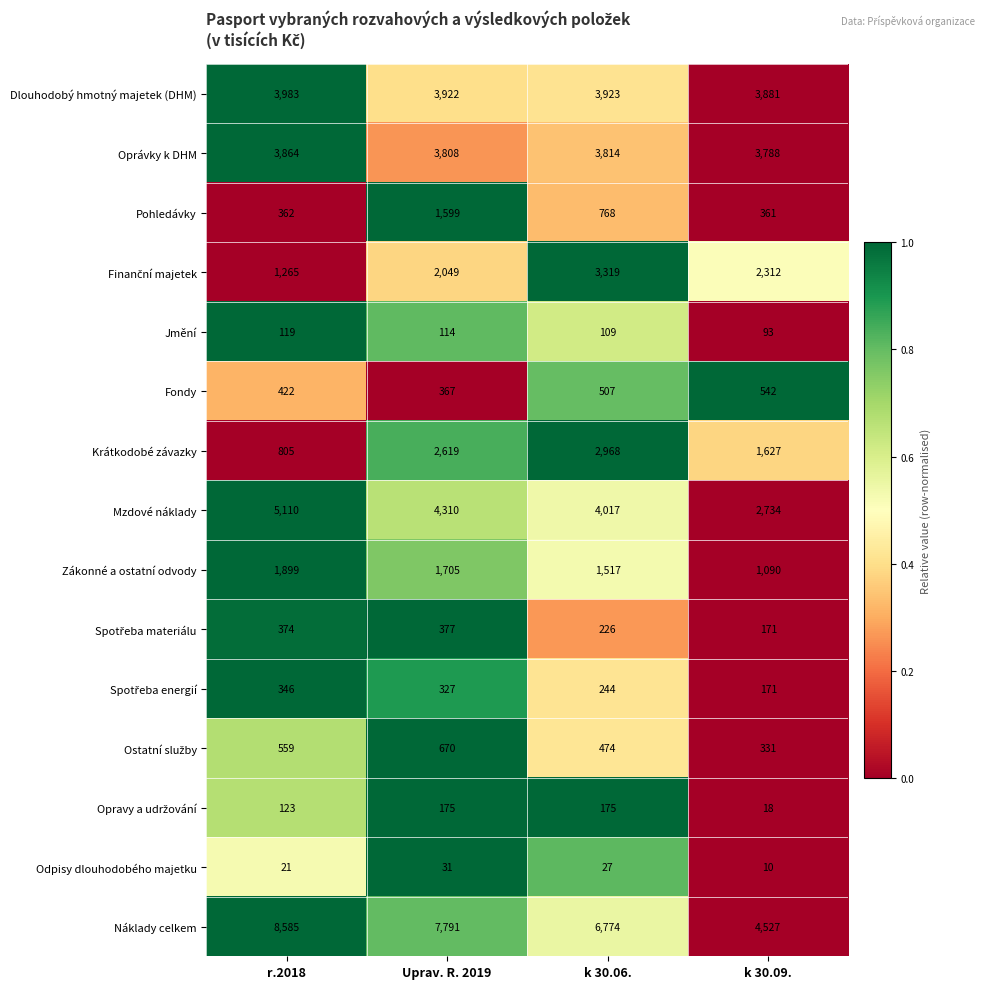

Is it true that Fondy equals 196 at r.2018?

False